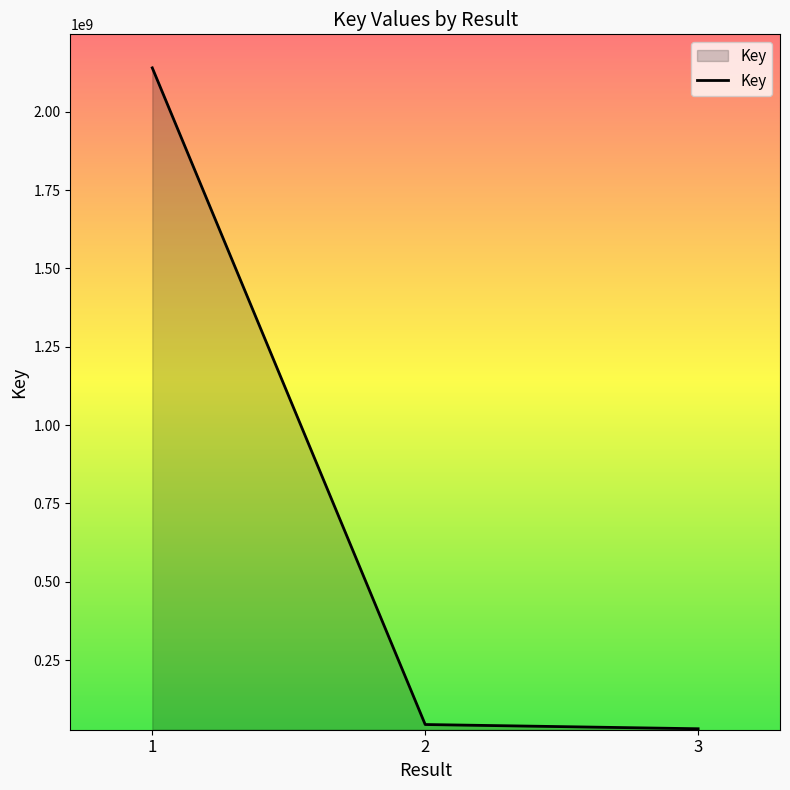

What is the approximate value at 2, to the nearest 10?

44544490